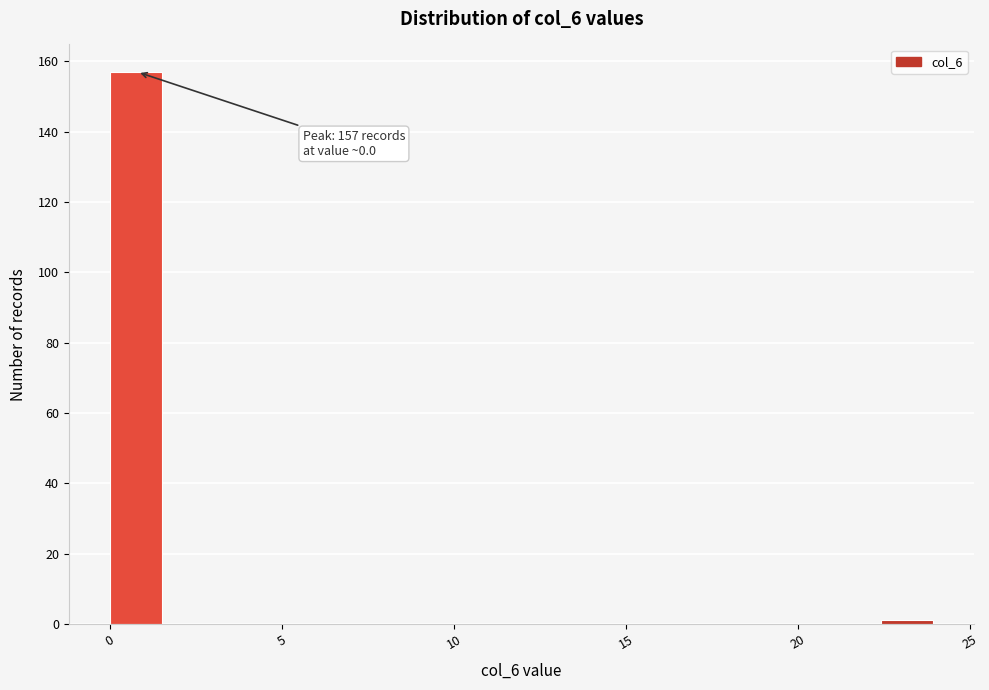

Around what value on the x-axis is the tallest bar? Give the approximate position of its centre, as read against the axis.

1.0